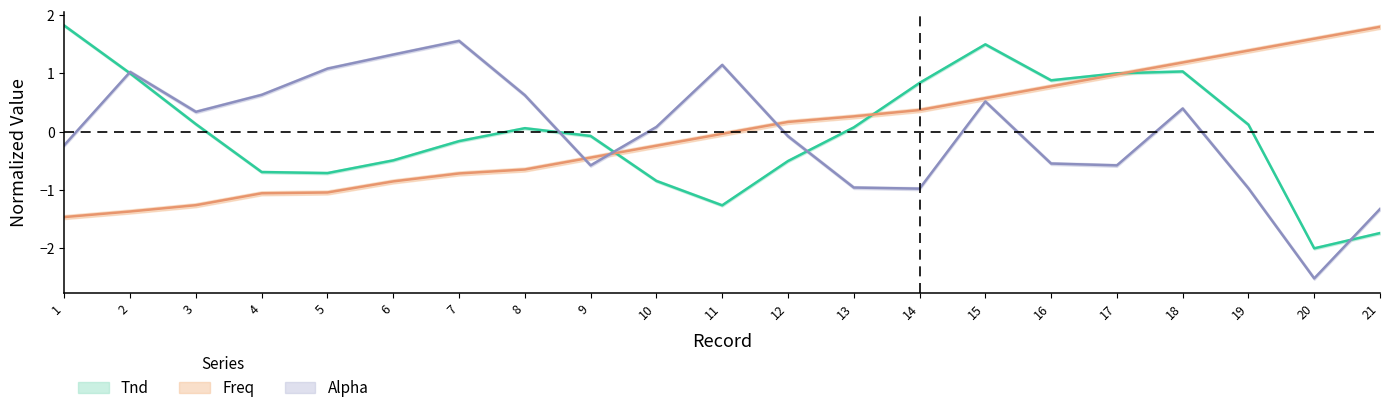

How many positive values does the Tnd series have?

11